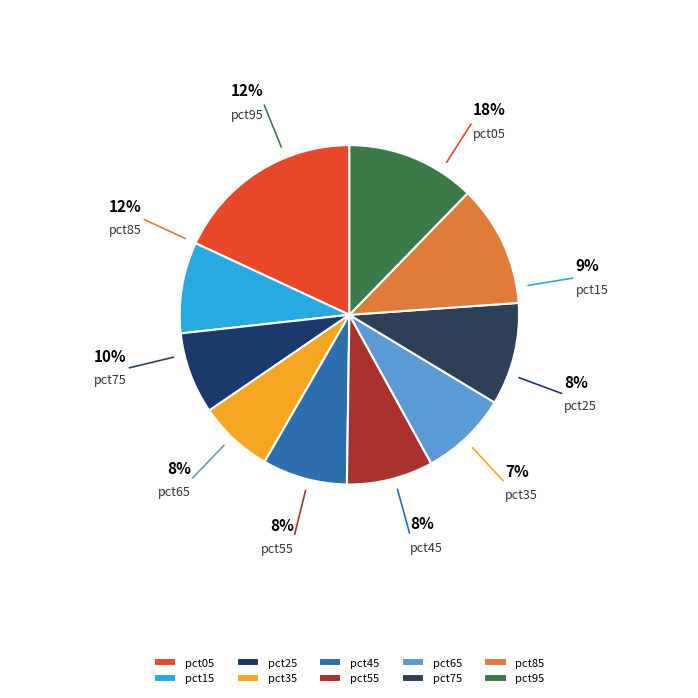

What is the change in value from pct05 to pct85?

-0.3